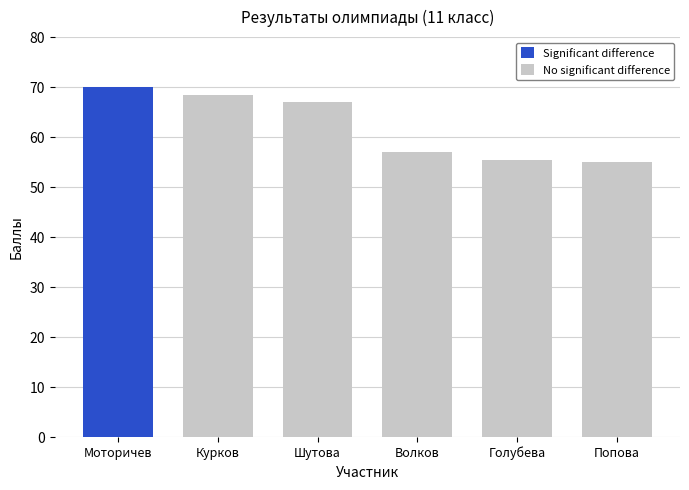

Which has a higher value, Курков or Попова?

Курков